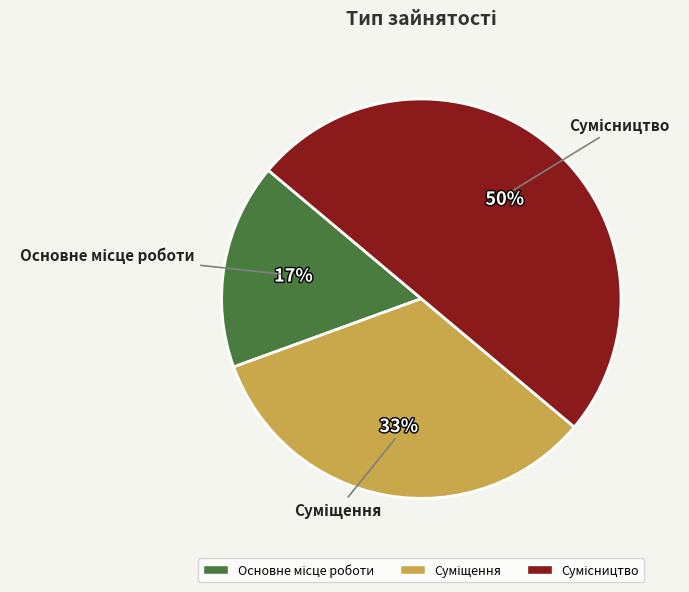

To the nearest percent, what is the difference between the largest and smallest slice percentages?

33%